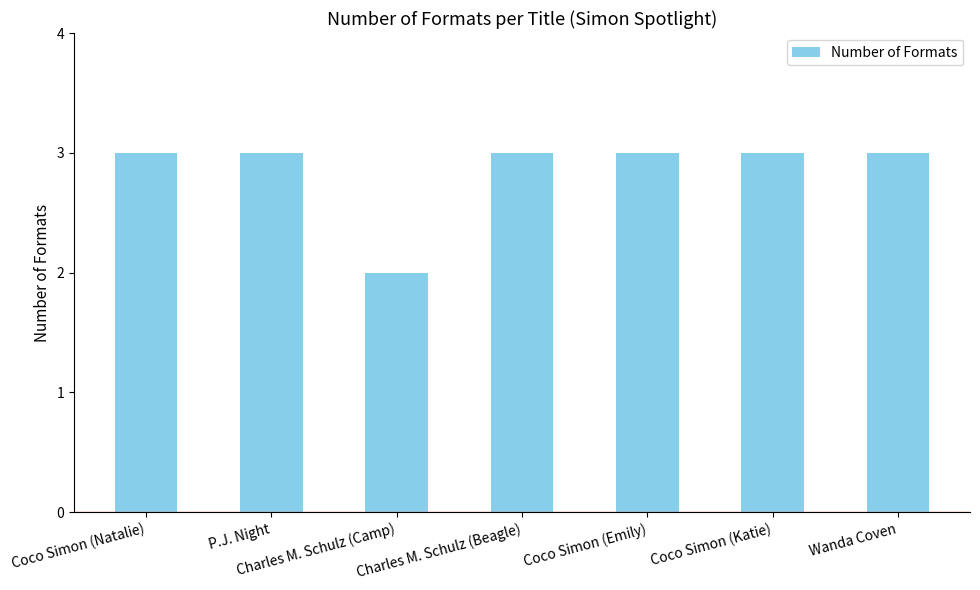

Which label corresponds to the smallest value in the chart?

Charles M. Schulz (Camp)